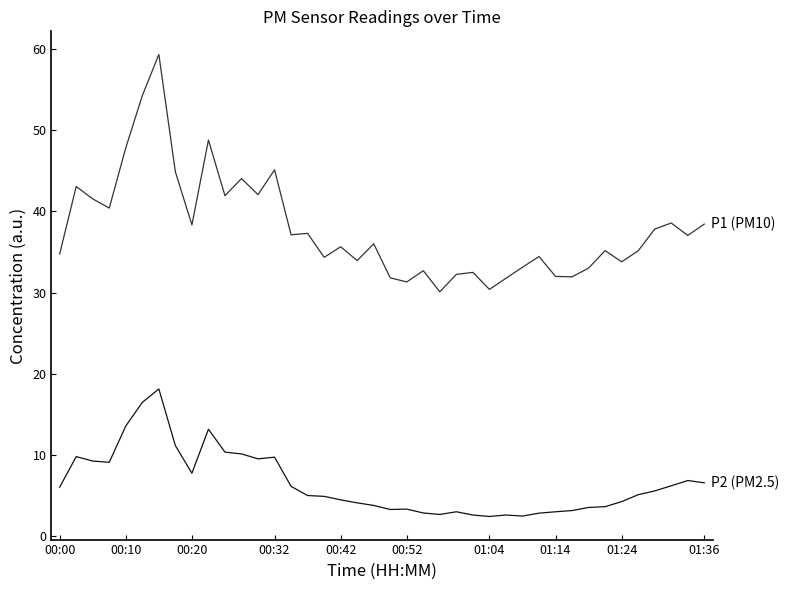

What is the maximum value shown in the chart?

59.4